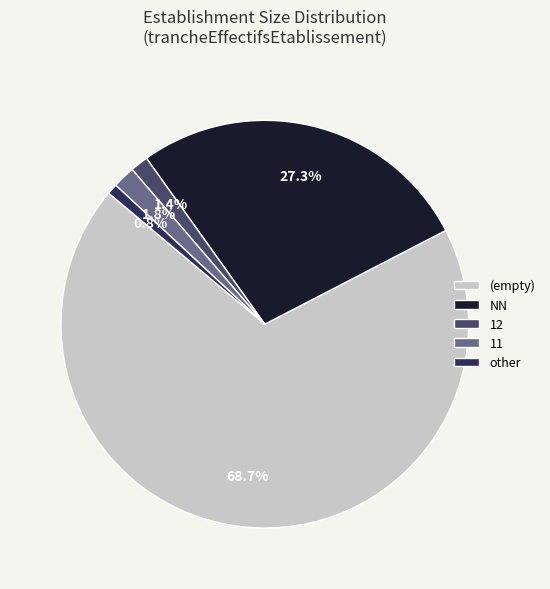

Approximately how many times larger is the value at 12 compared to 11?

0.8